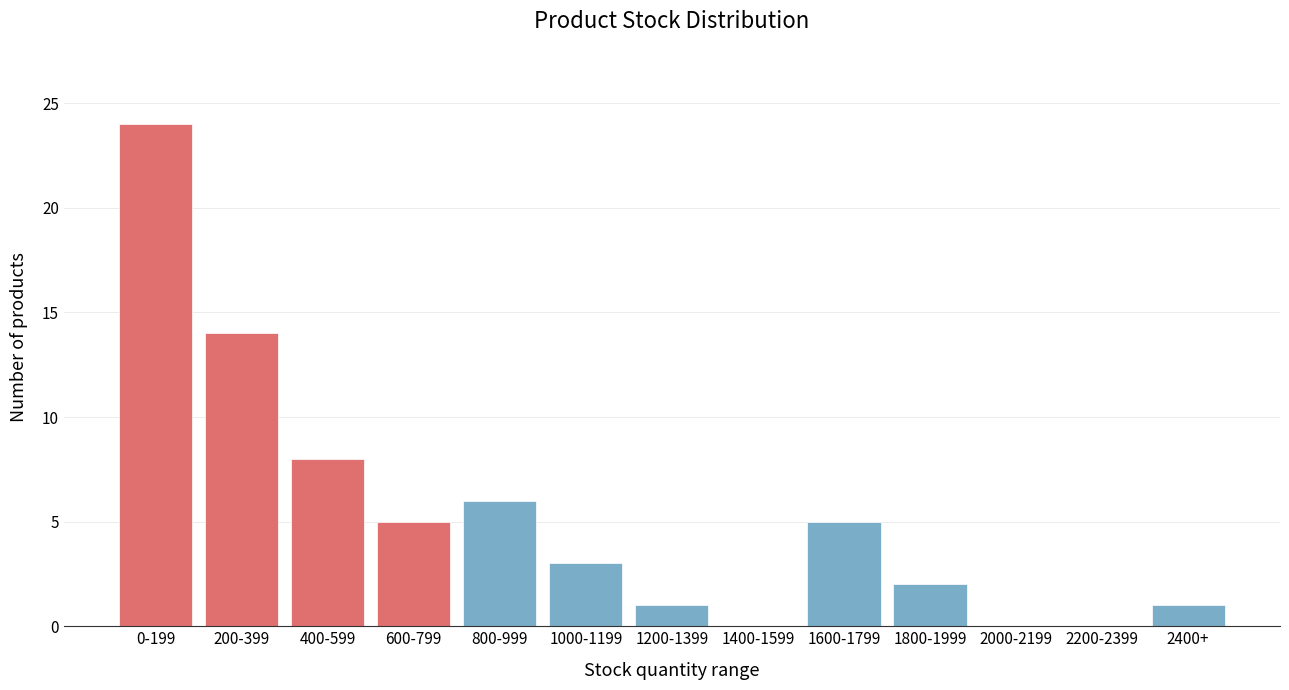

Reading left to right, extract all data points from this chart.

0-199=24	200-399=14	400-599=8	600-799=5	800-999=6	1000-1199=3	1200-1399=1	1400-1599=0	1600-1799=5	1800-1999=2	2000-2199=0	2200-2399=0	2400+=1